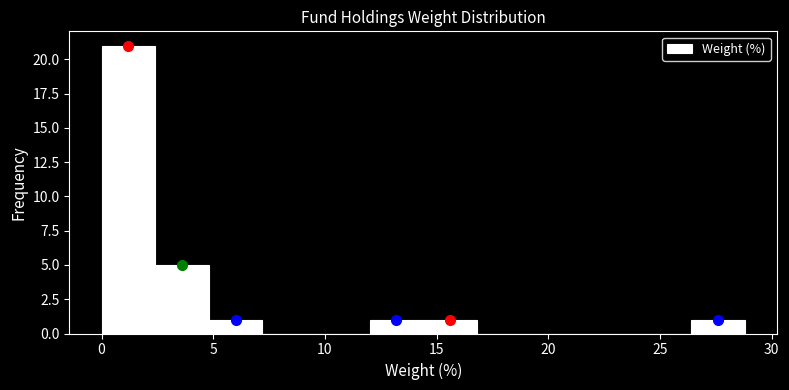

What is the height of the bar covering 26.4 to 28.8 on the x-axis? Neither the bar edges nor the heights are printed on the chart, so give them approximately, as read against the axes.

1